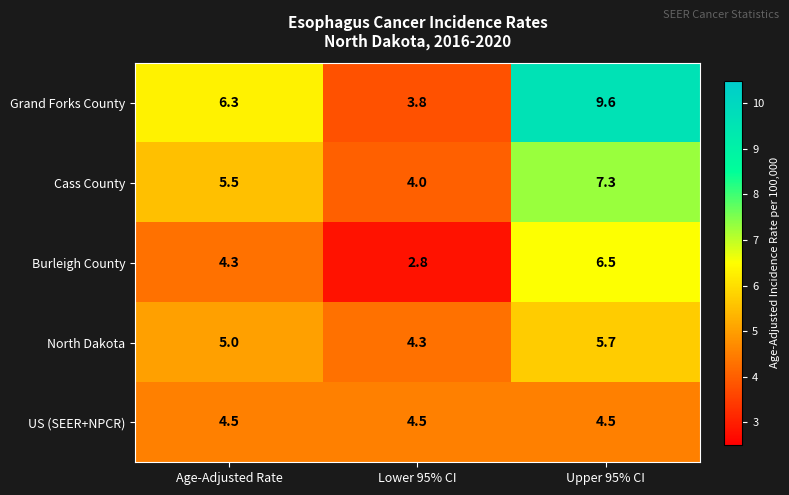

Reading left to right, extract all data points from this chart.

Grand Forks County: Age-Adjusted Rate=6.3	Lower 95% CI=3.8	Upper 95% CI=9.6
Cass County: Age-Adjusted Rate=5.5	Lower 95% CI=4.0	Upper 95% CI=7.3
Burleigh County: Age-Adjusted Rate=4.3	Lower 95% CI=2.8	Upper 95% CI=6.5
North Dakota: Age-Adjusted Rate=5.0	Lower 95% CI=4.3	Upper 95% CI=5.7
US (SEER+NPCR): Age-Adjusted Rate=4.5	Lower 95% CI=4.5	Upper 95% CI=4.5